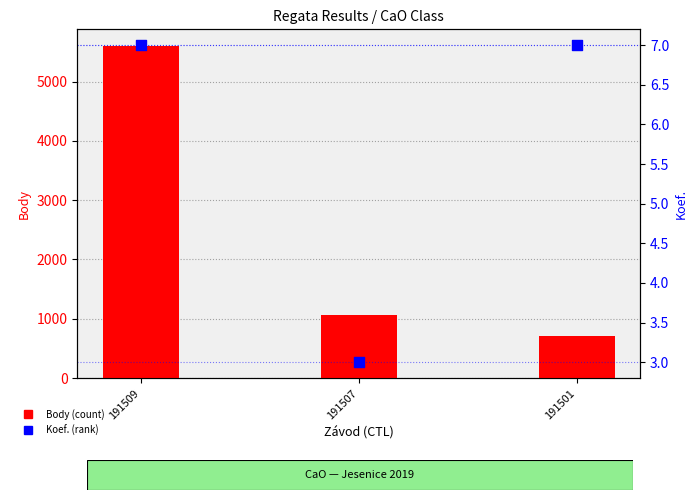

Which series has the largest total across all categories?

Body